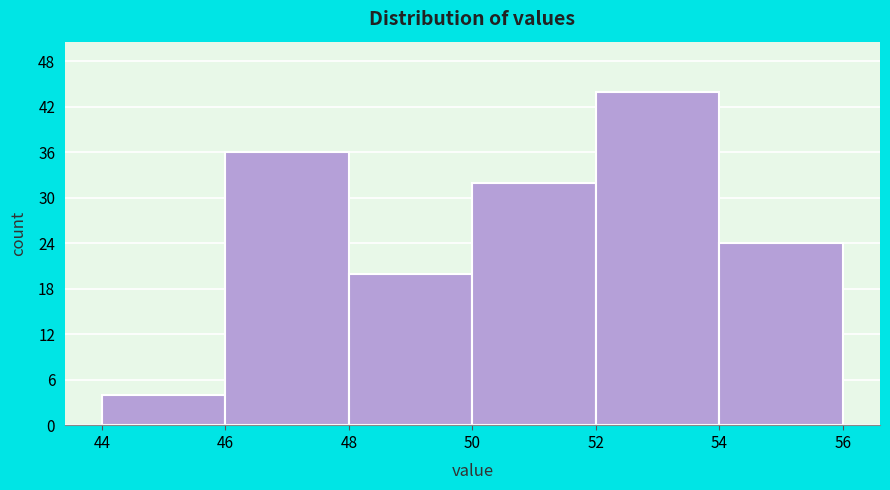

Which range on the x-axis has the tallest bar?

52 to 54